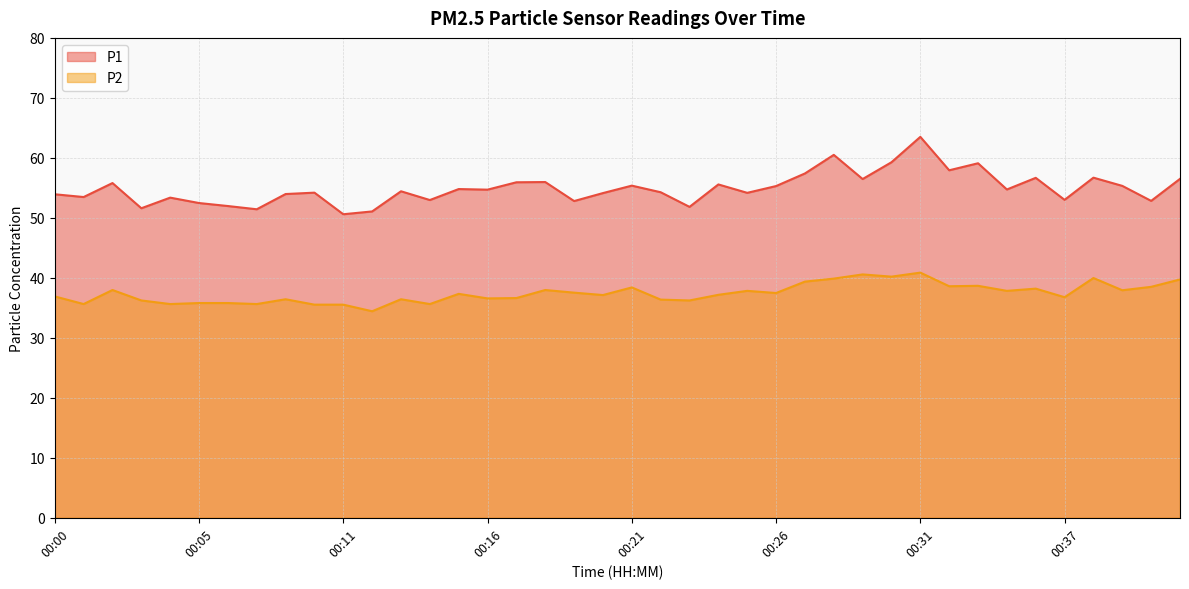

Read the P1 value at 00:27.

57.4